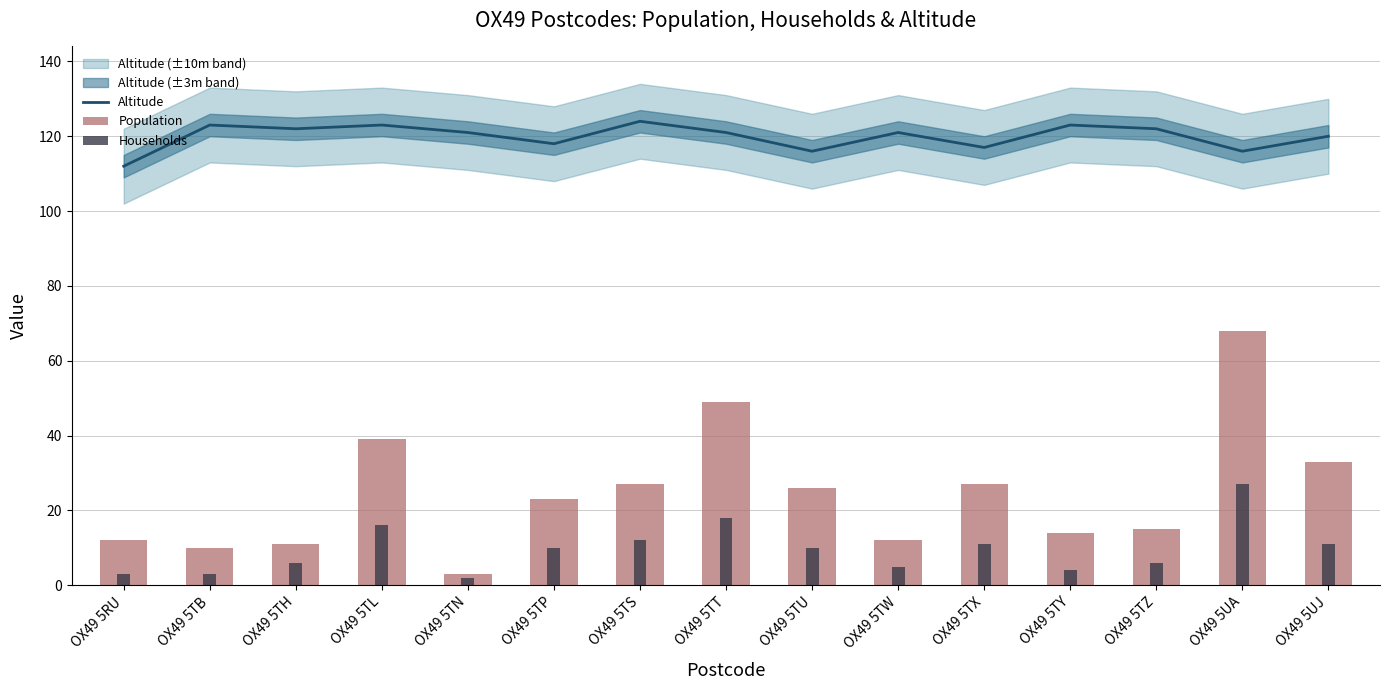

At which label does Households first exceed 10?

OX49 5TL